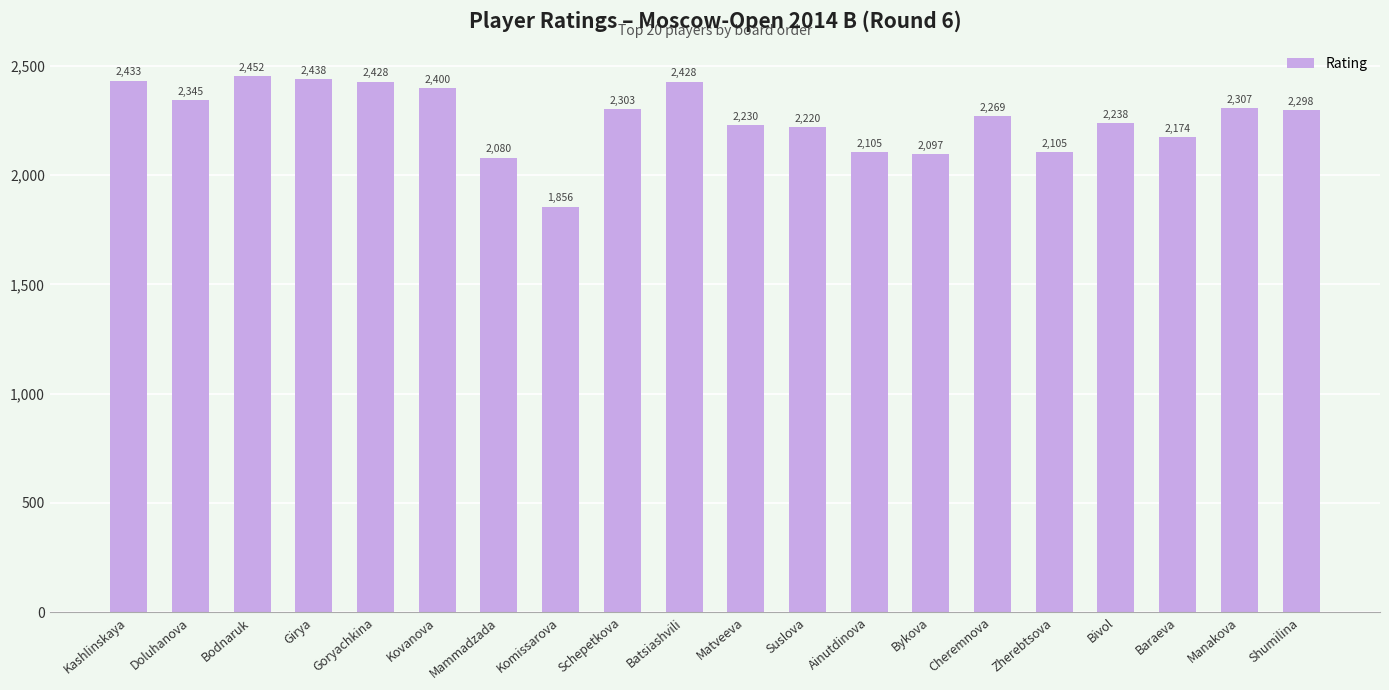

What is the ratio of the value at Bodnaruk to the value at Komissarova?

1.3